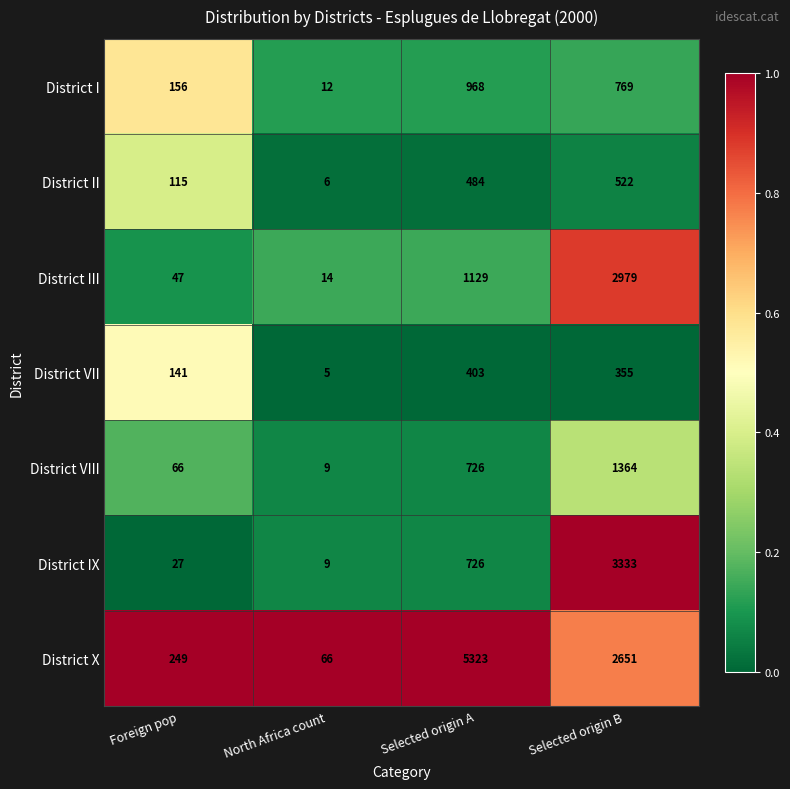

True or false: District III has a value of 14 at North Africa count.

True